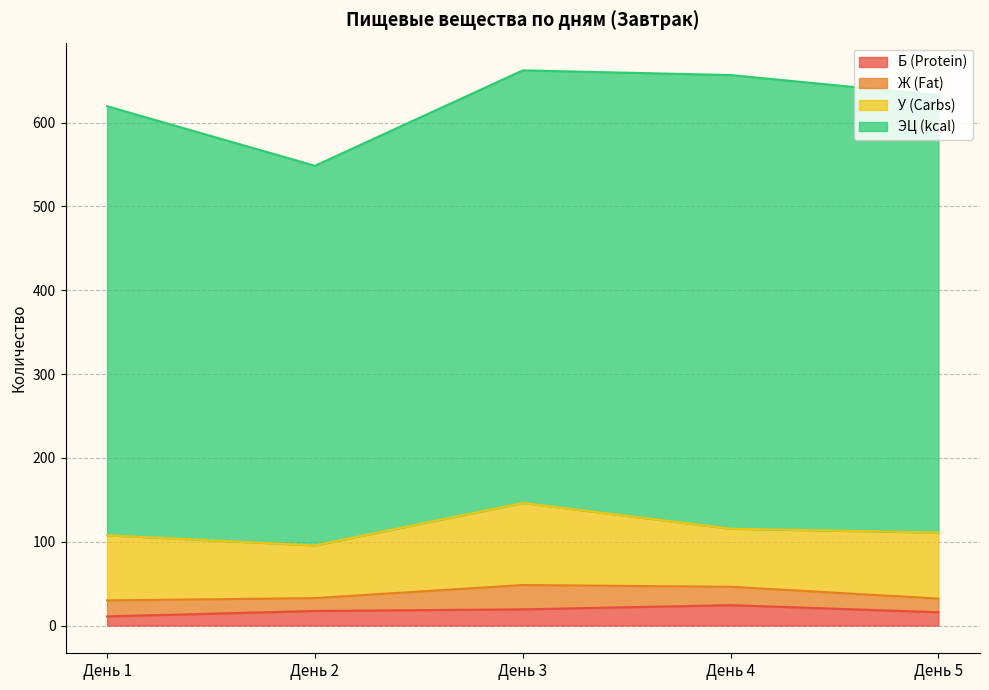

At which category does the chart reach its peak across all series?

День 4